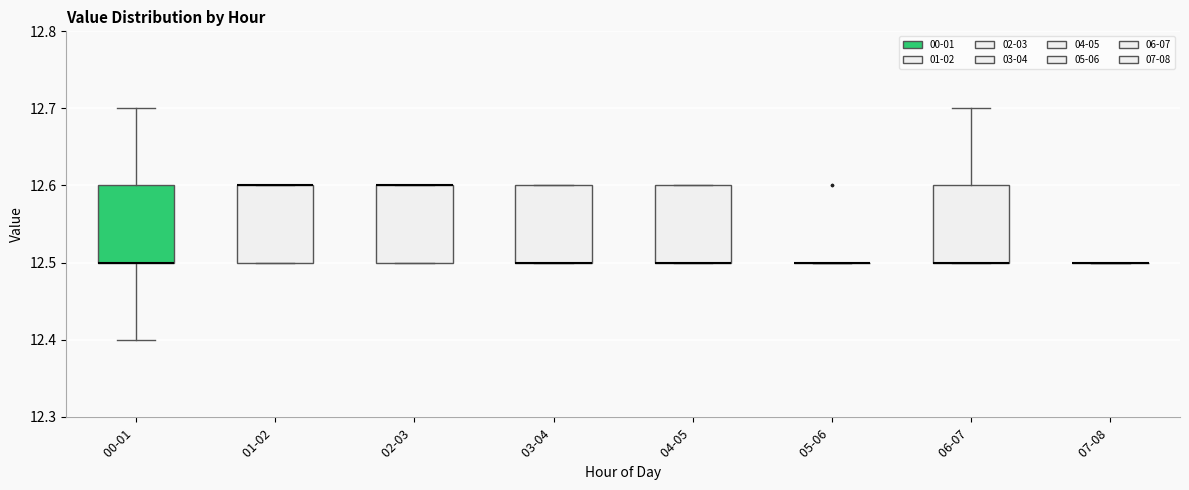

Where is the lower edge of the box for 04-05 on the y-axis? The values are not printed on the chart, so give them approximately, as read against the axis.

12.5